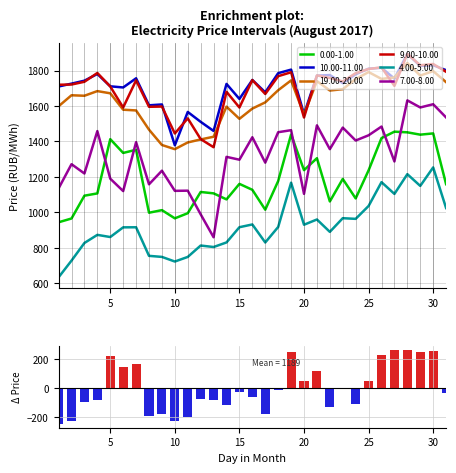

True or false: 19.00-20.00 and 0.00-1.00 intersect in this chart.

False